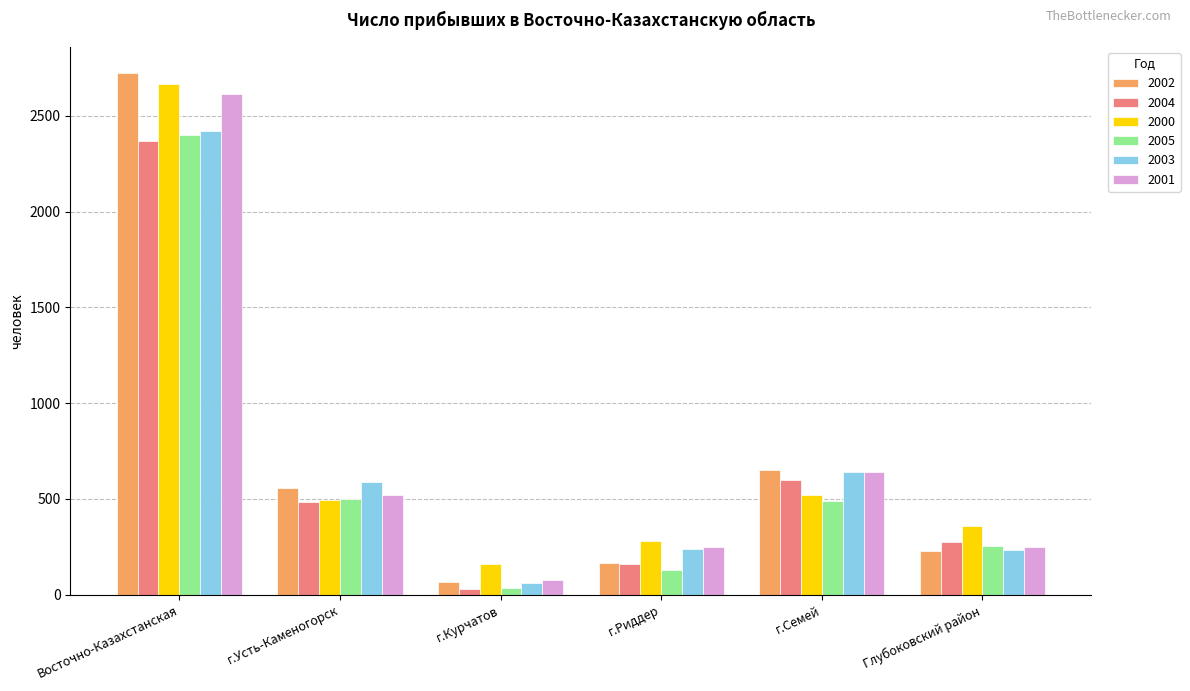

List the labels in order of 2002 value, smallest first.

г.Курчатов, г.Риддер, Глубоковский район, г.Усть-Каменогорск, г.Семей, Восточно-Казахстанская